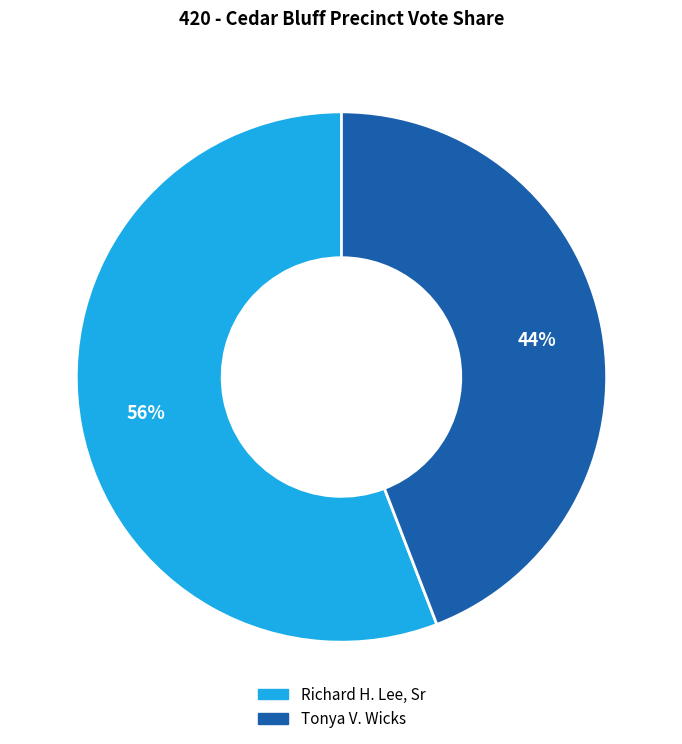

To the nearest percent, what is the average slice percentage?

50%